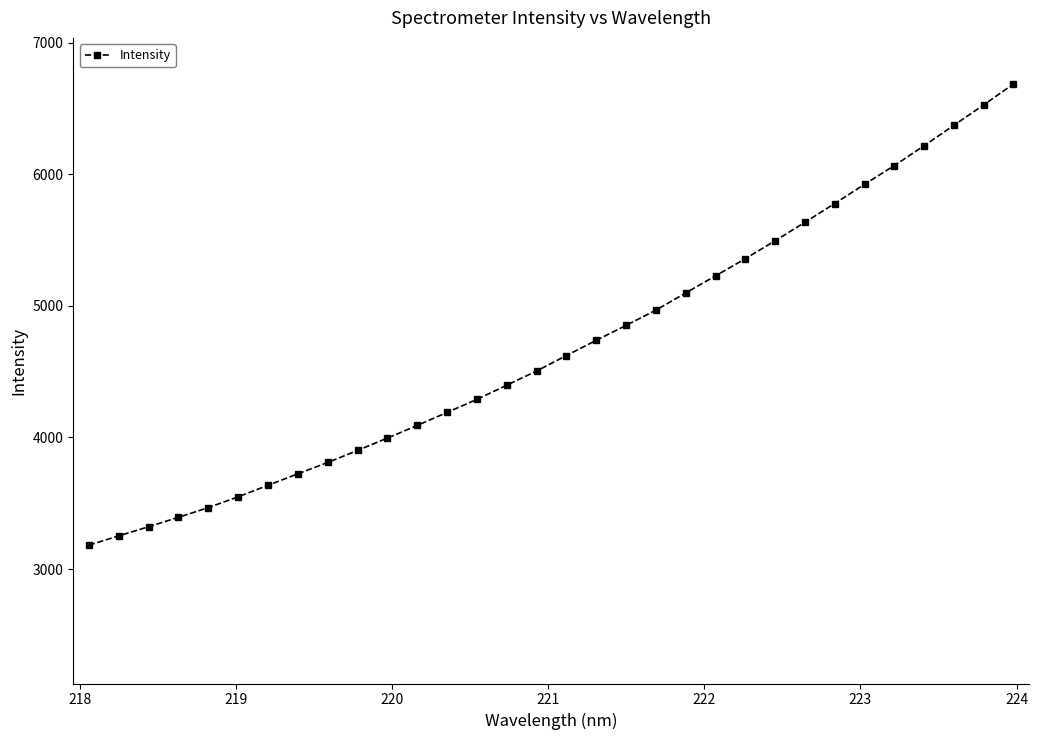

What is the value of the 3rd point from the left?

3321.9